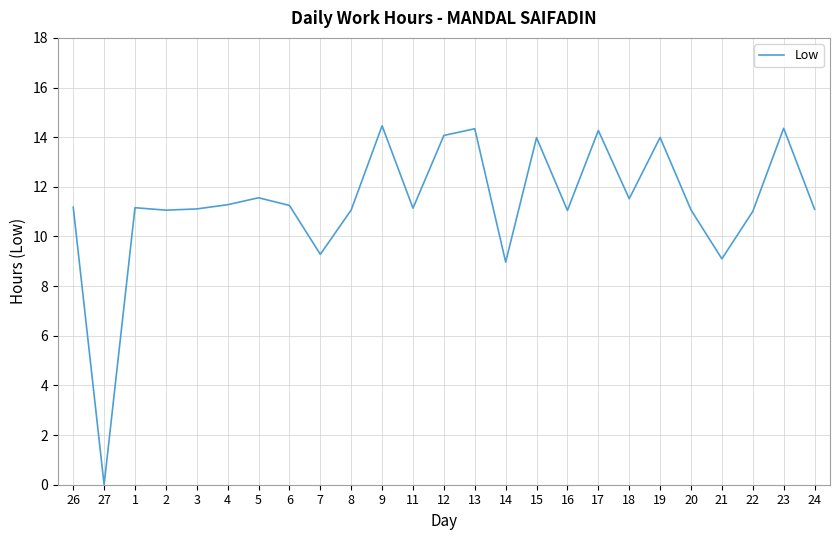

How many categories are shown in the chart?

25